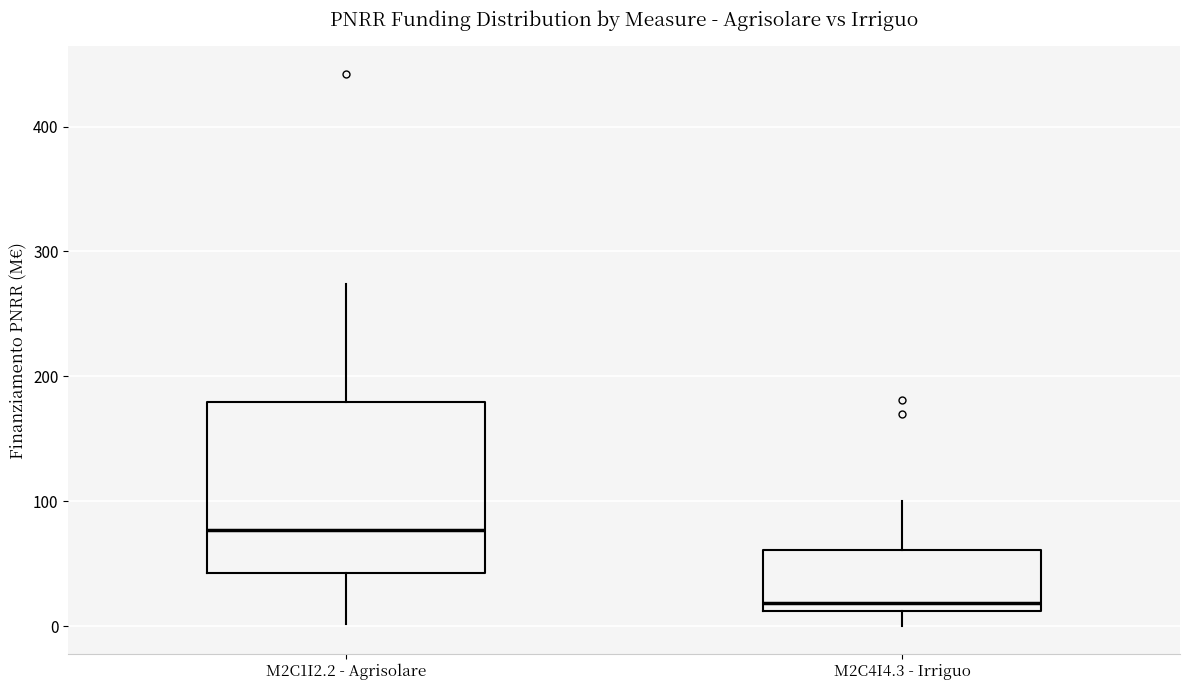

Reading left to right, read every box against the y-axis: the position of its median line, the range the box covers, and the ends of its whiskers. The values are not printed on the chart, so give them approximately, as read against the axis.

M2C1I2.2 - Agrisolare: median 80, box 40 to 180, whiskers 0 to 270
M2C4I4.3 - Irriguo: median 20, box 10 to 60, whiskers 0 to 100